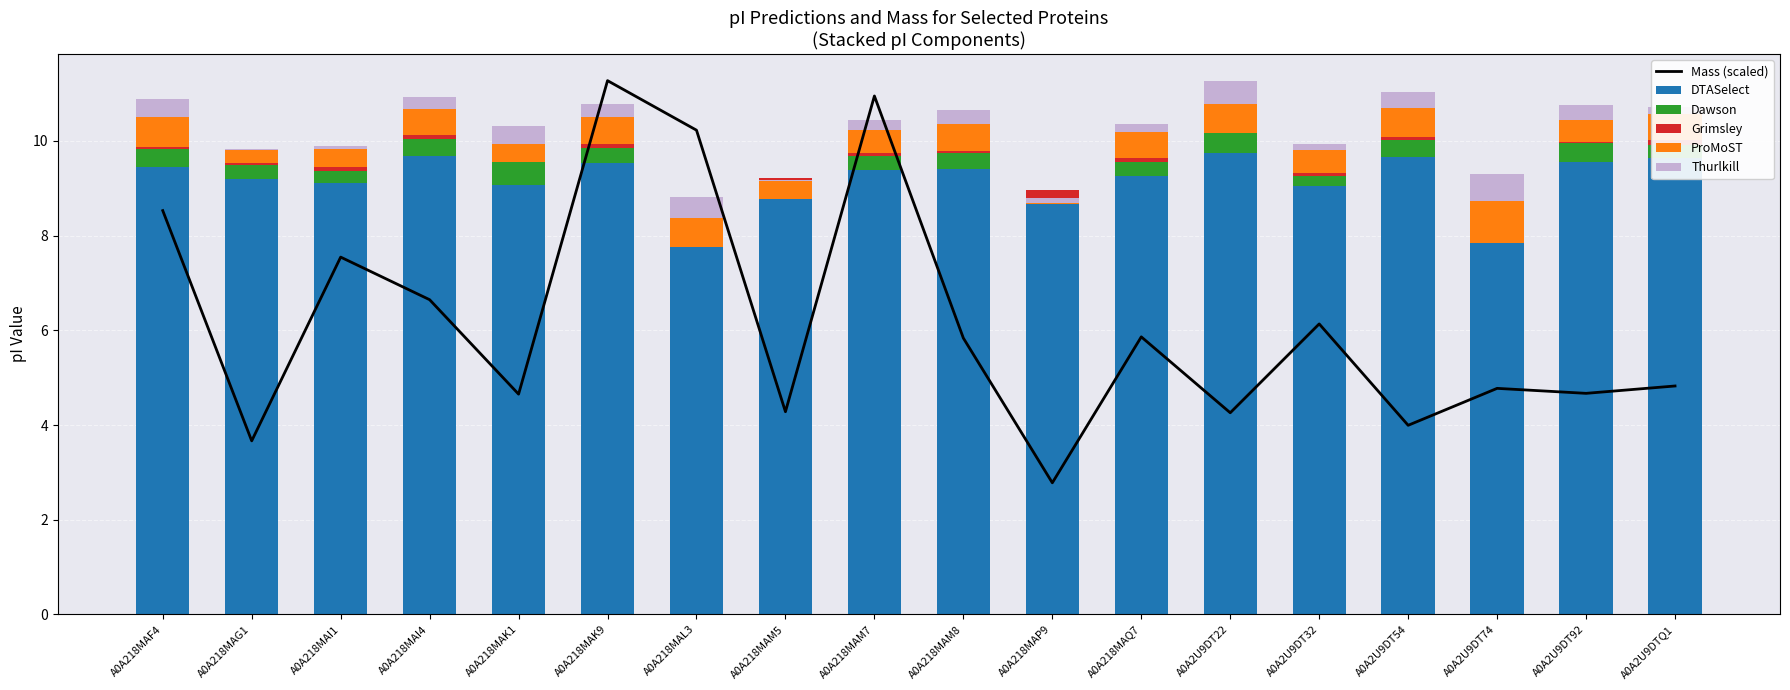

What is the value of the DTASelect bar at the 1st from the left?

9.5